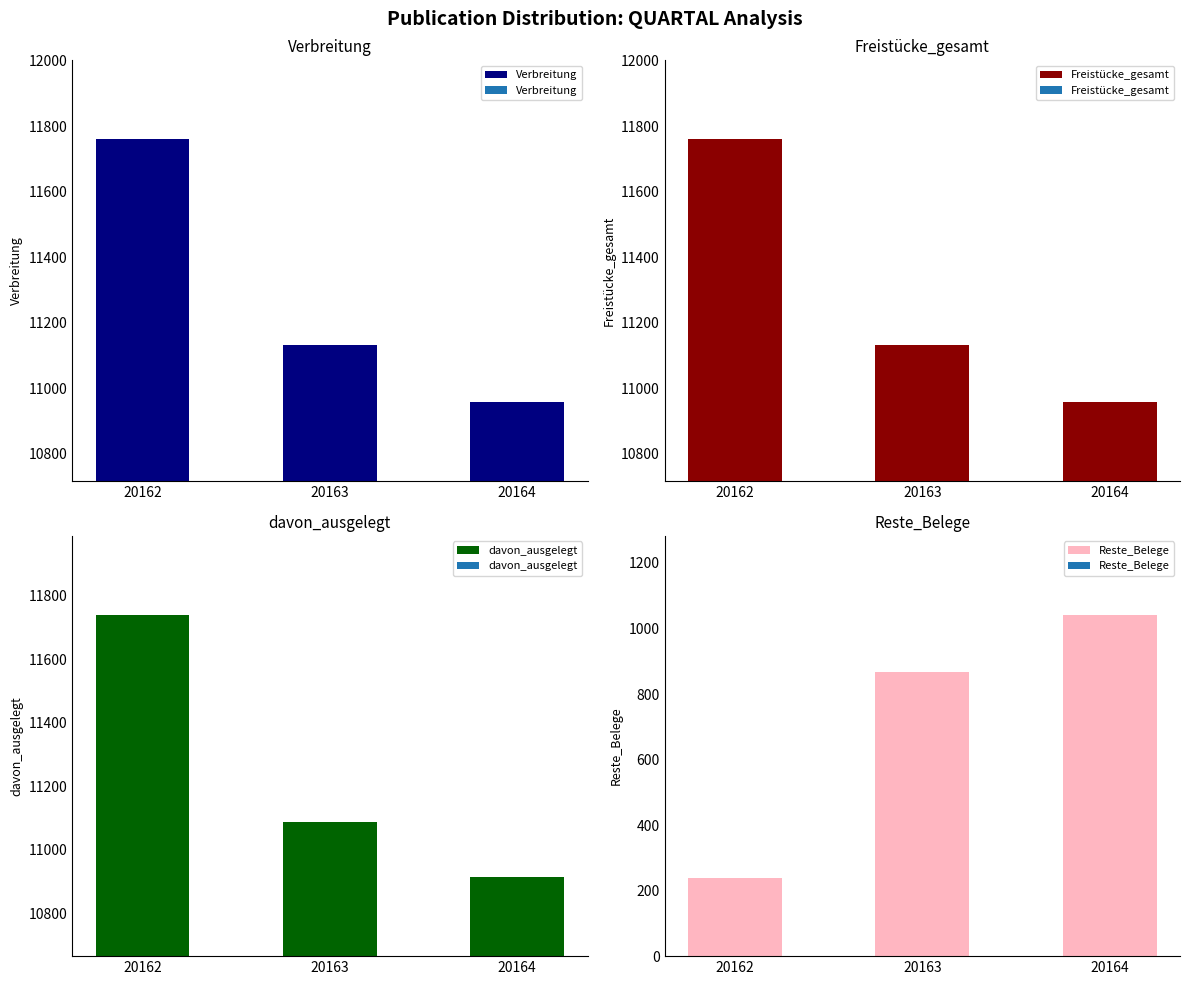

Which series changed the most between 20162 and 20163?

davon_ausgelegt